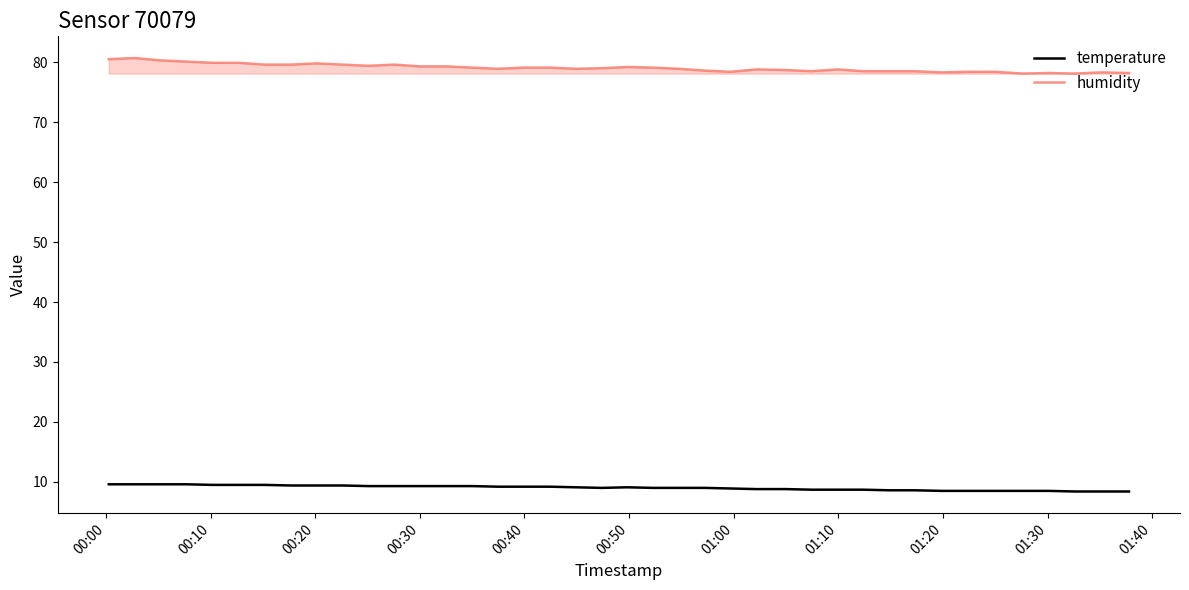

List the series in order of their peak value, highest first.

humidity, temperature